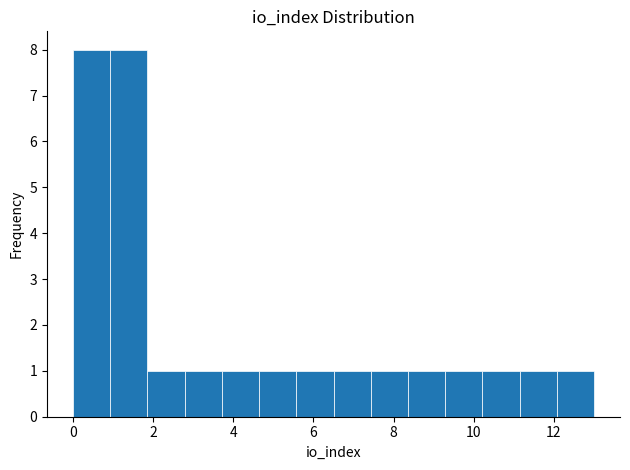

Reading left to right, list every bar in this chart as the range it spans on the x-axis followed by its height. Neither the bar edges nor the heights are printed on the chart, so give them approximately, as read against the axes.

0.0 to 1.0: 8
1.0 to 1.8: 8
1.8 to 2.8: 1
2.8 to 3.8: 1
3.8 to 4.6: 1
4.6 to 5.6: 1
5.6 to 6.6: 1
6.6 to 7.4: 1
7.4 to 8.4: 1
8.4 to 9.2: 1
9.2 to 10.2: 1
10.2 to 11.2: 1
11.2 to 12.0: 1
12.0 to 13.0: 1